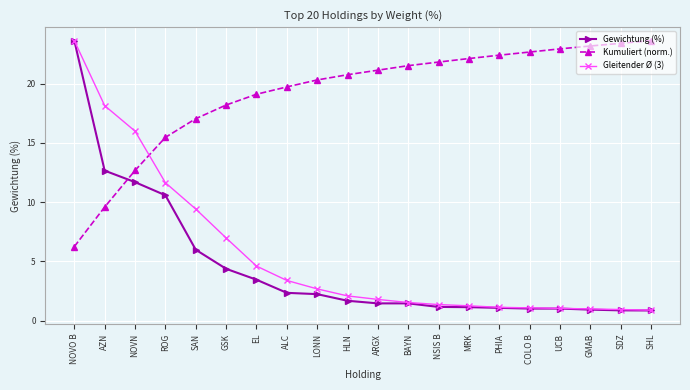

Is this an area chart (filled region under the line)?

No